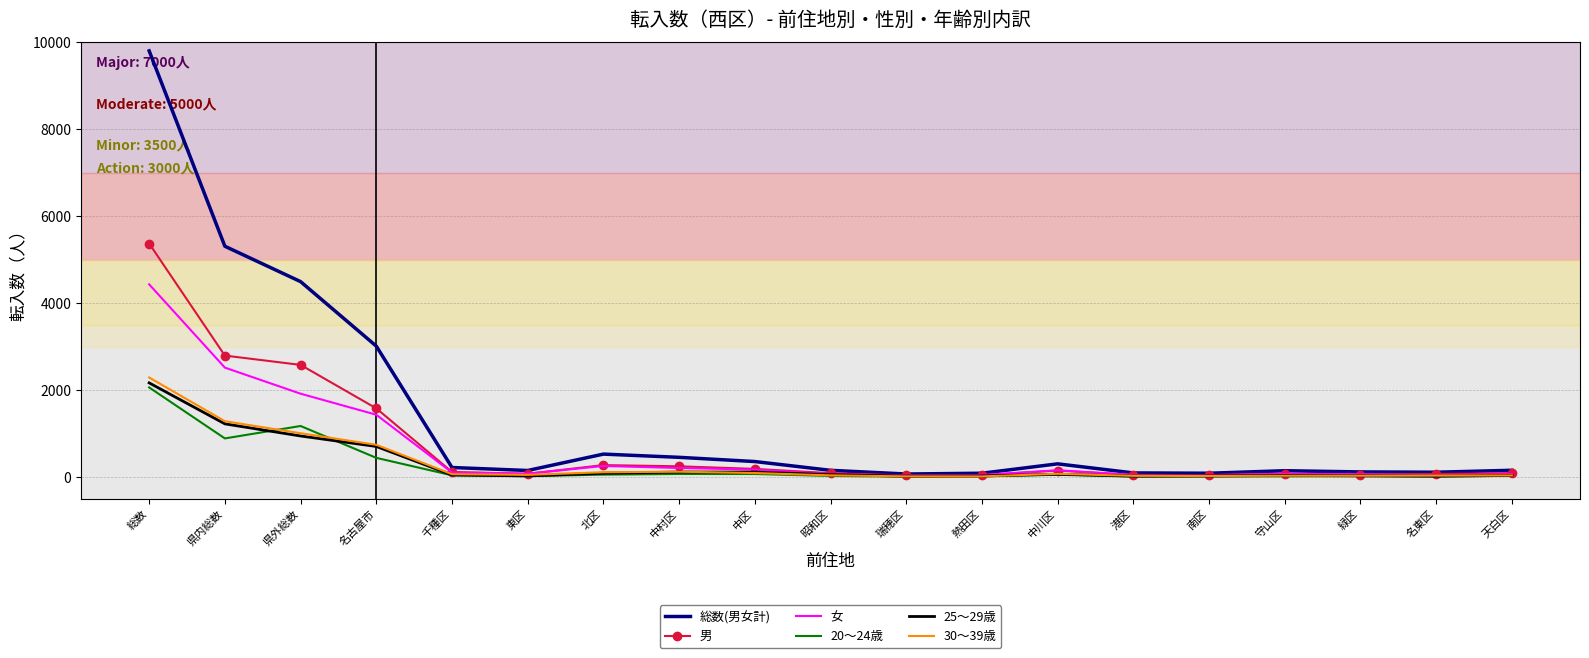

Rank the series by their maximum value, from highest to lowest.

総数(男女計), 男, 女, 30～39歳, 25～29歳, 20～24歳